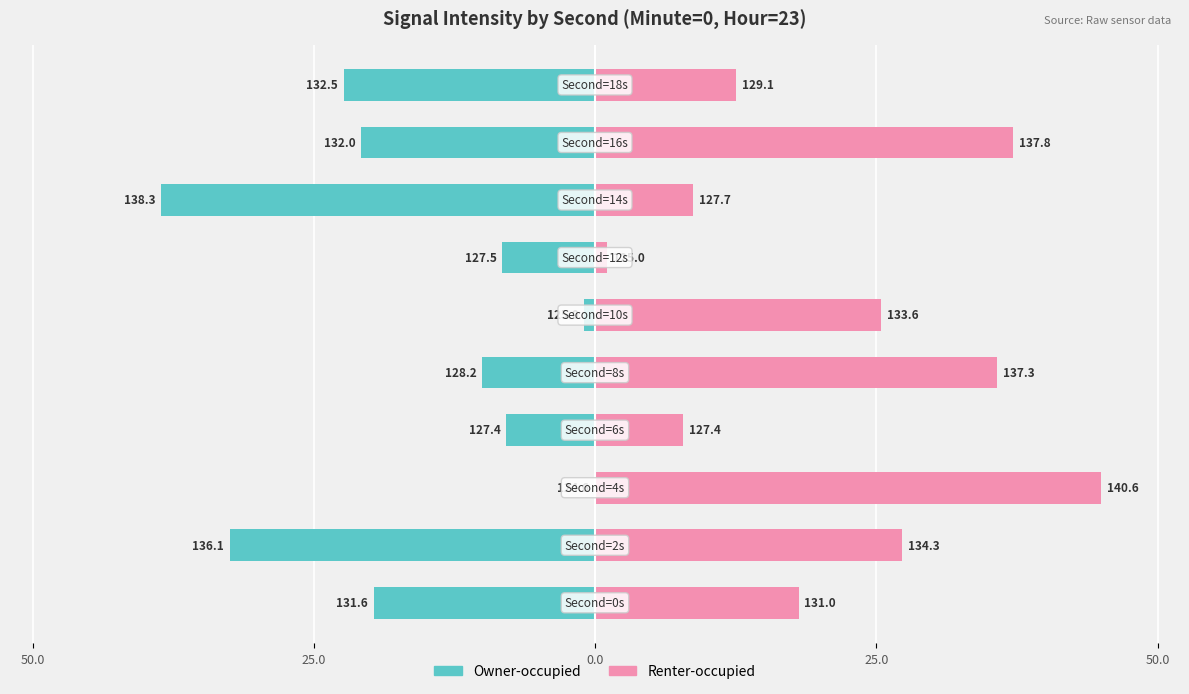

How many bars are there in each group?

2